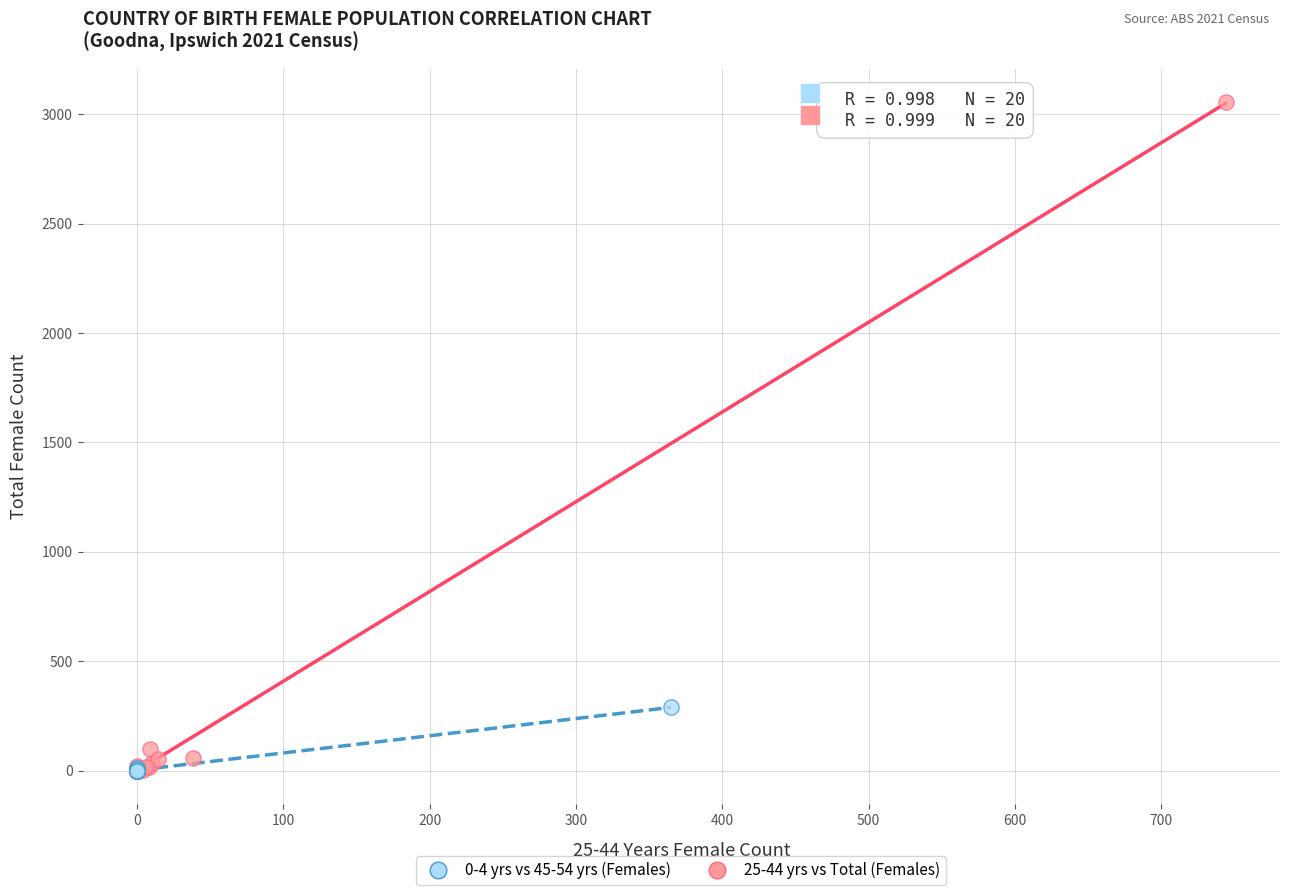

Which series reaches the maximum Y coordinate?

25-44 yrs vs Total (Females)